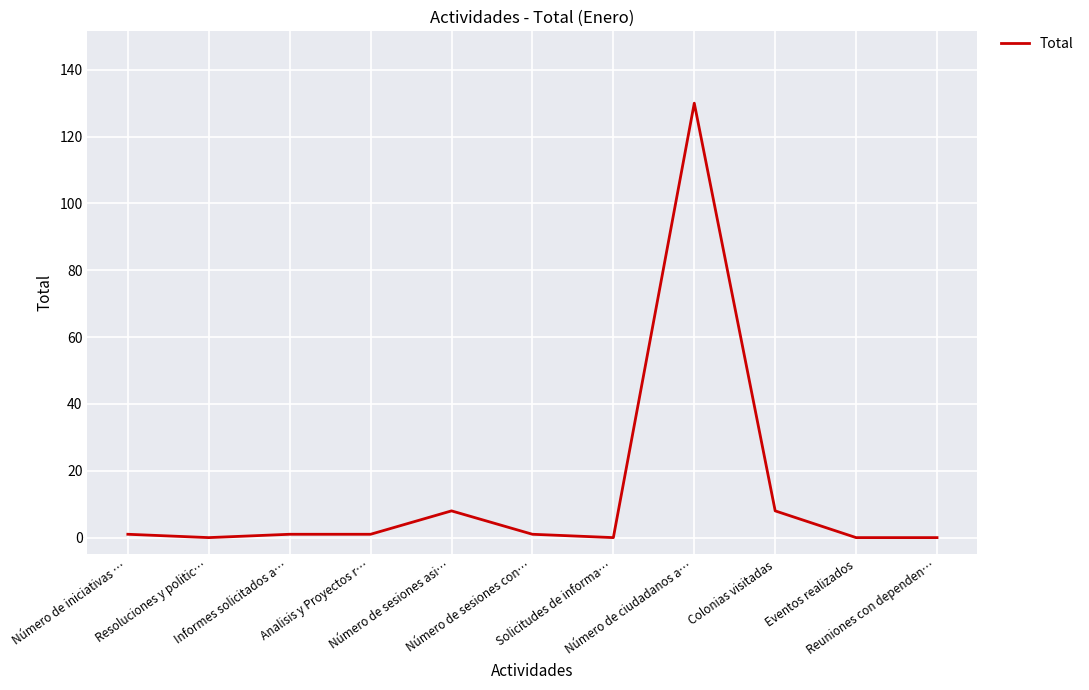

Reading left to right, what are all the values shown in this chart?

Número de iniciativas …=1	Resoluciones y politic…=0	Informes solicitados a…=1	Analisis y Proyectos r…=1	Número de sesiones asi…=8	Número de sesiones con…=1	Solicitudes de informa…=0	Número de ciudadanos a…=130	Colonias visitadas=8	Eventos realizados=0	Reuniones con dependen…=0